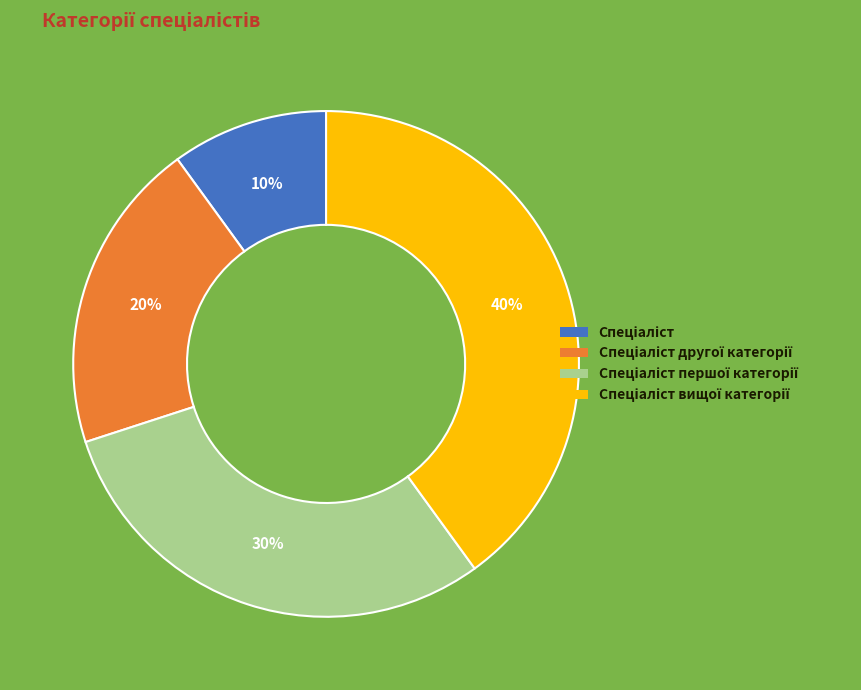

How many slices are in this pie chart?

4